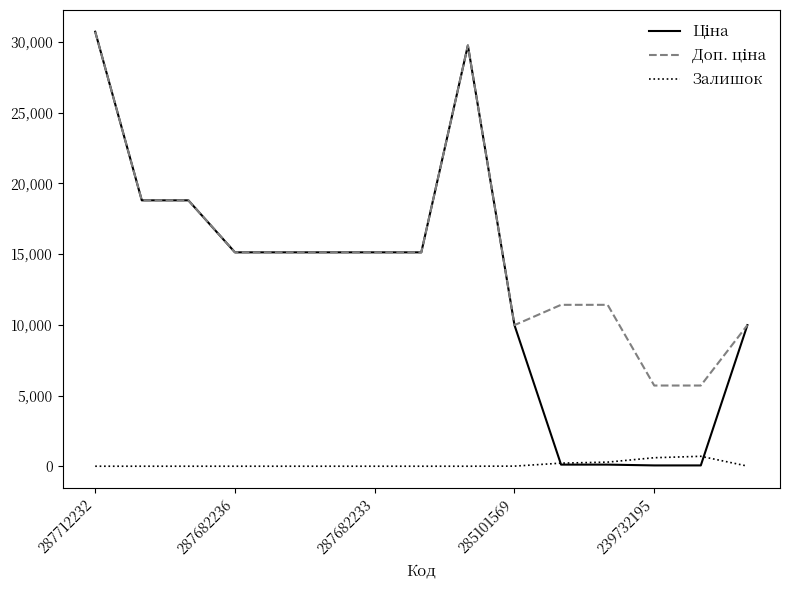

What is the greatest value displayed?

30717.1